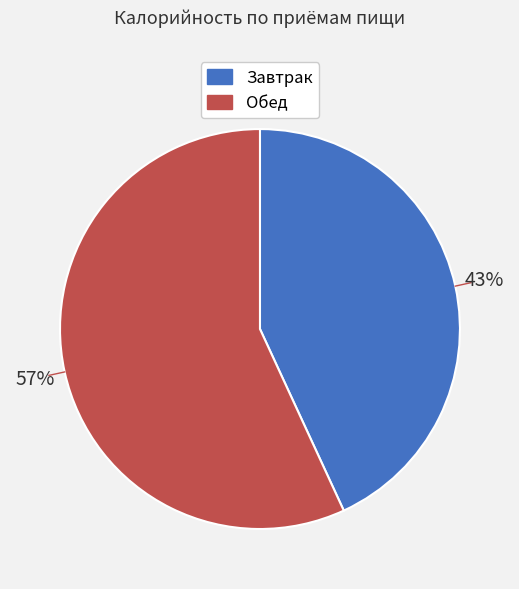

Which has a higher value, Завтрак or Обед?

Обед